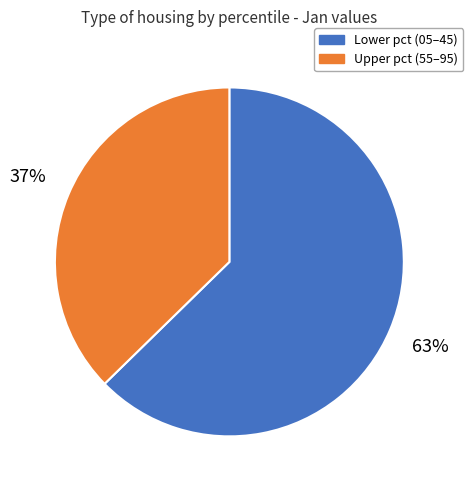

True or false: Upper pct (55–95) accounts for 50% of the total.

False